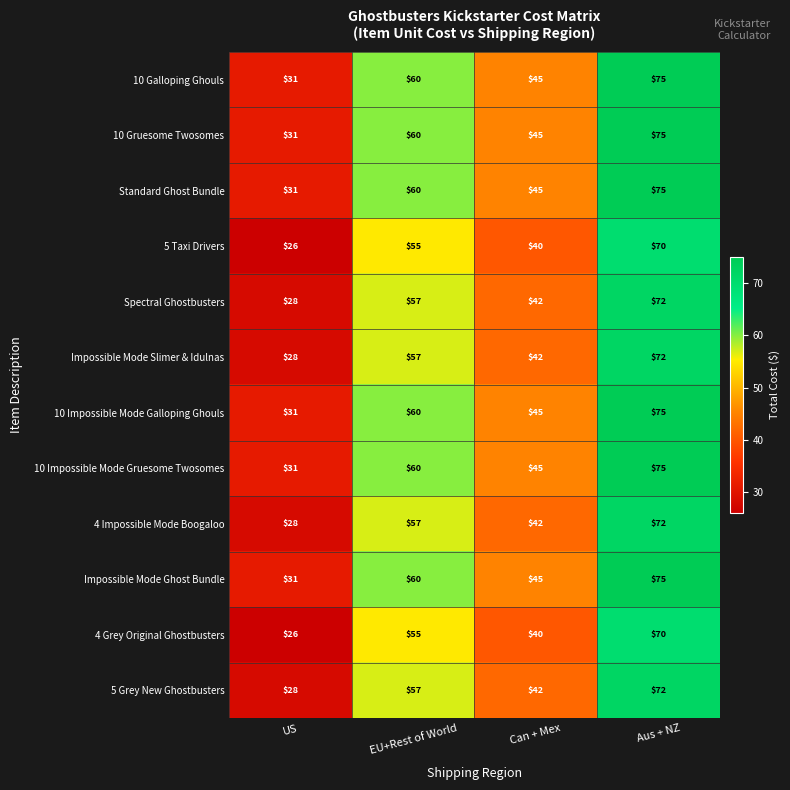

Rank the categories by Impossible Mode Slimer & Idulnas value from lowest to highest.

US, Can + Mex, EU+Rest of World, Aus + NZ